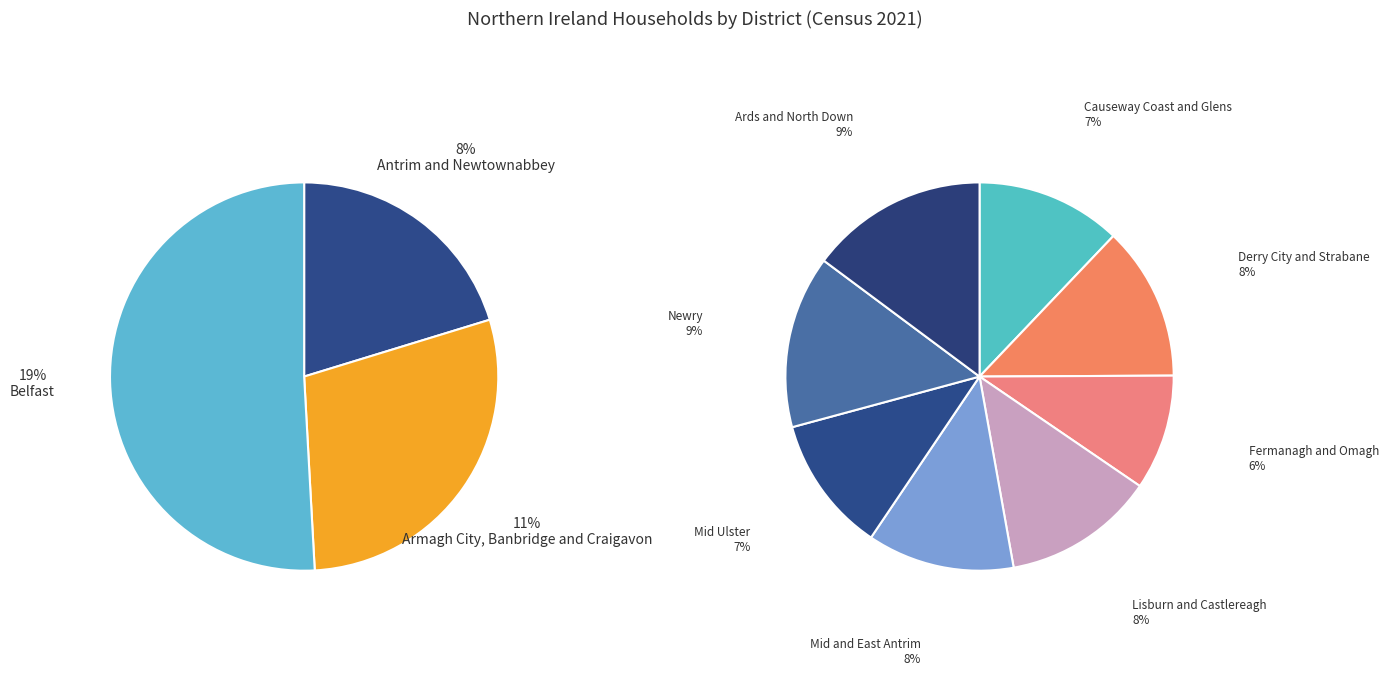

To the nearest percent, what is the difference between the Mid Ulster and Fermanagh and Omagh slice percentages?

1%